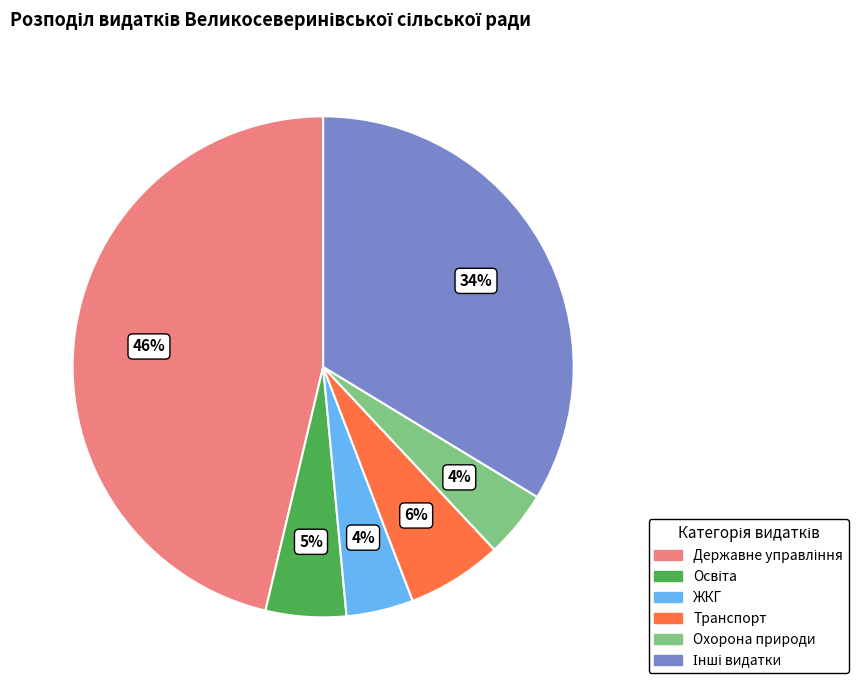

Does any single category account for the majority?

No